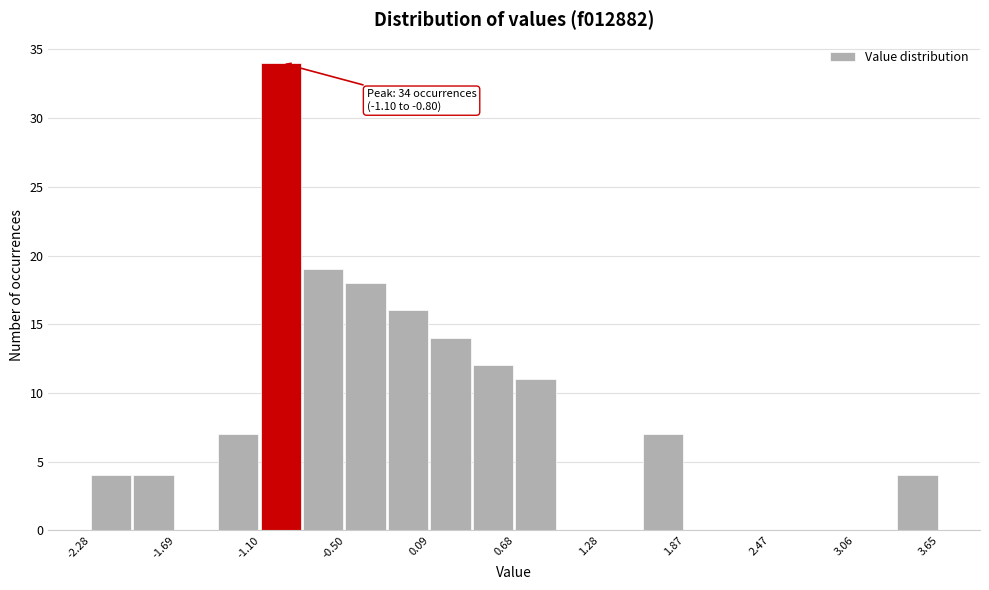

Around what value on the x-axis is the tallest bar? Give the approximate position of its centre, as read against the axis.

-1.0